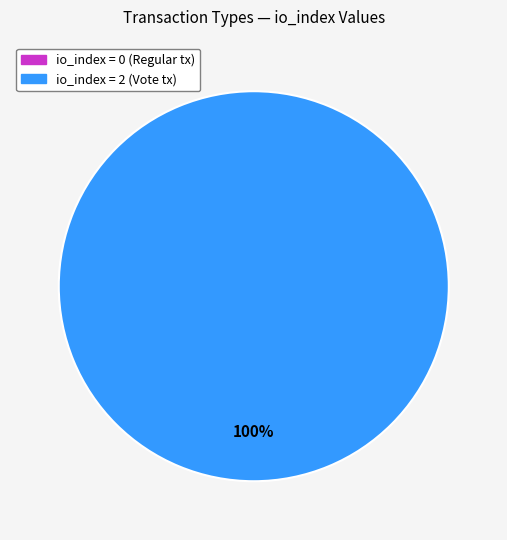

What is the change in value from Regular (io_index=0) to Vote (io_index=2)?

+2